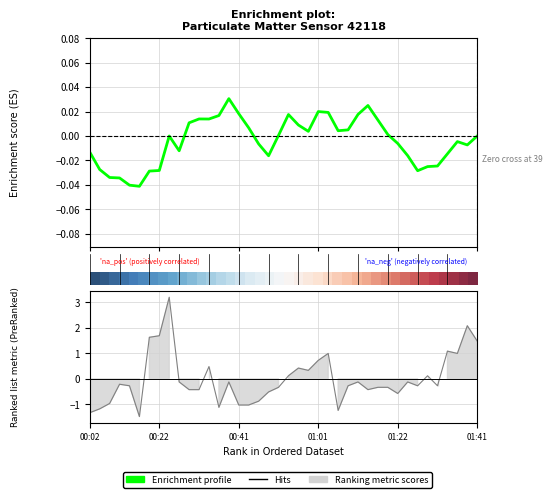

At which label is Enrichment profile closest to 0?

01:41